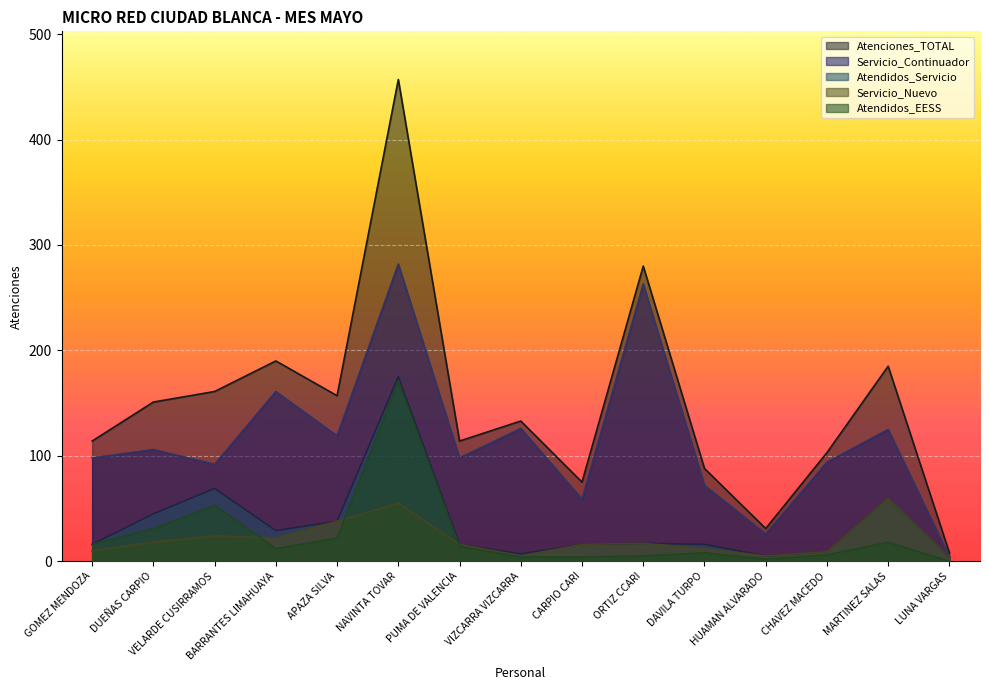

At which category is the sum across all series the highest?

NAVINTA TOVAR